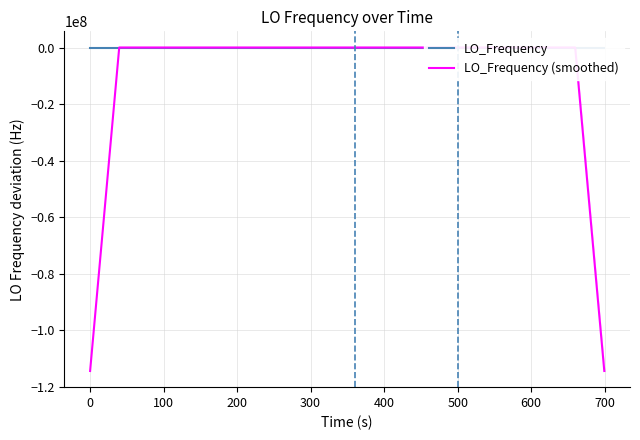

How many lines are shown in the chart?

2